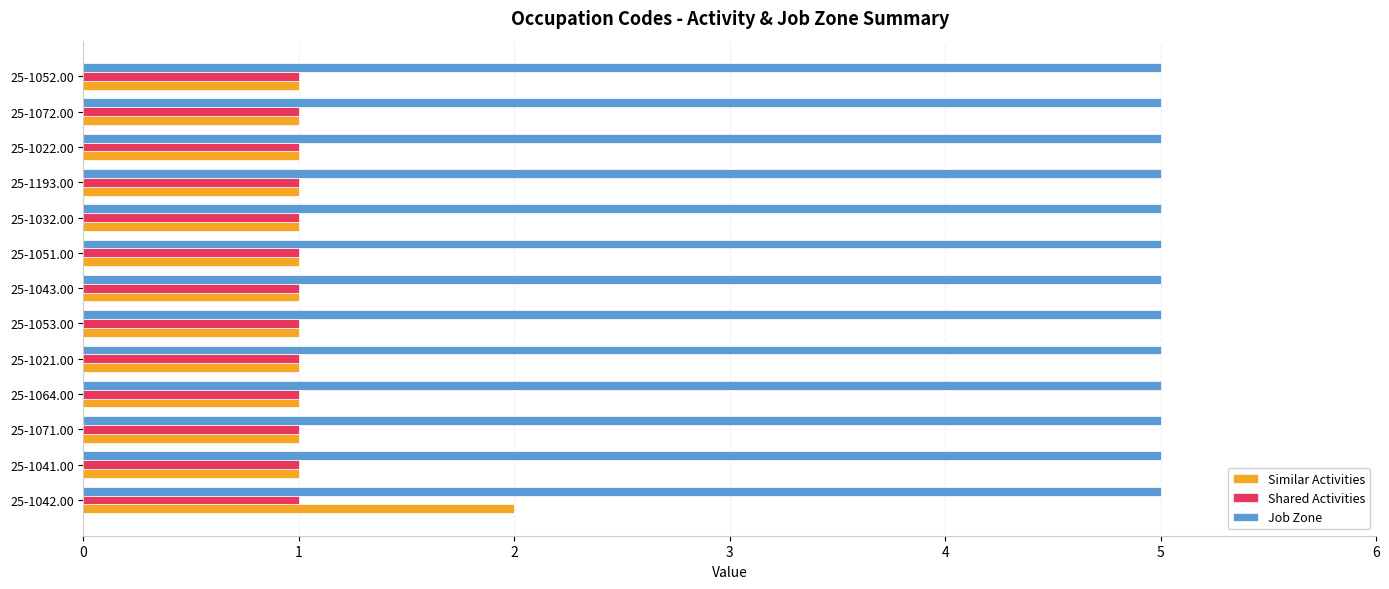

Rank the series by their maximum value, from lowest to highest.

Shared Activities, Similar Activities, Job Zone